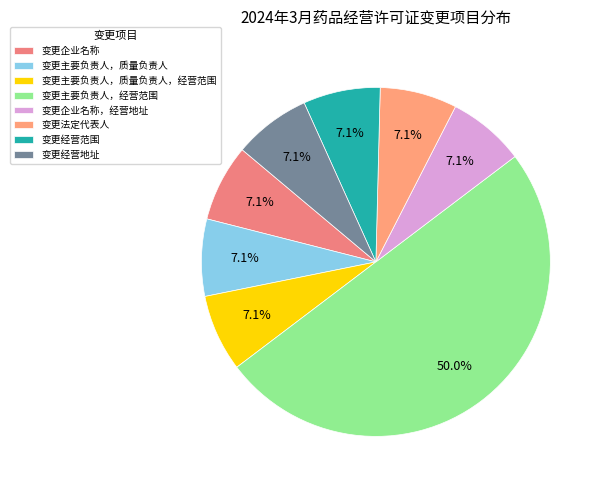

Which has a higher value, 变更主要负责人，质量负责人 or 变更企业名称，经营地址?

变更主要负责人，质量负责人